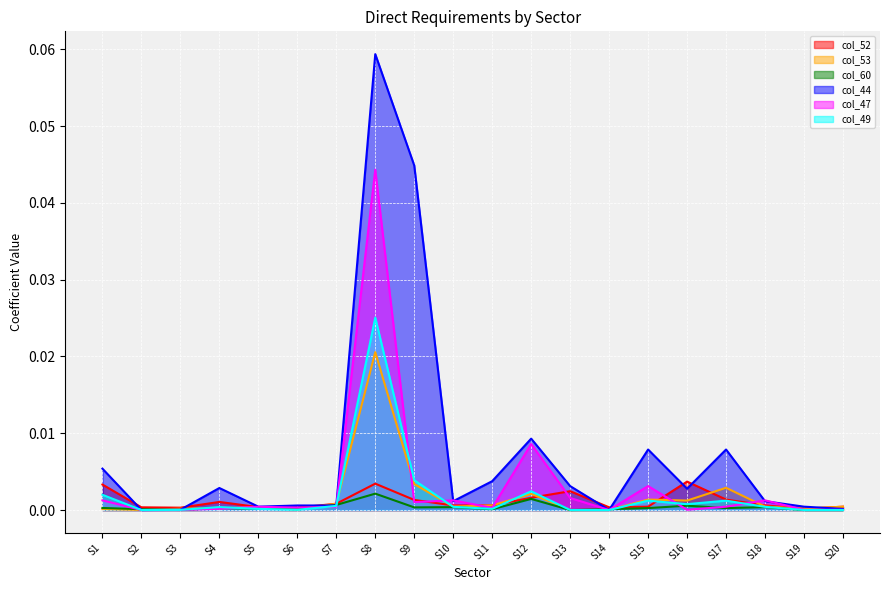

Reading left to right, what are all the values shown in this chart?

col_52: S1=0.0	S2=0.0	S3=0.0	S4=0.0	S5=0.0	S6=0.0	S7=0.0	S8=0.0	S9=0.0	S10=0.0	S11=0.0	S12=0.0	S13=0.0	S14=0.0	S15=0.0	S16=0.0	S17=0.0	S18=0.0	S19=0.0	S20=0.0
col_53: S1=0.0	S2=0.0	S3=0.0	S4=0.0	S5=0.0	S6=0.0	S7=0.0	S8=0.0	S9=0.0	S10=0.0	S11=0.0	S12=0.0	S13=0.0	S14=0.0	S15=0.0	S16=0.0	S17=0.0	S18=0.0	S19=0.0	S20=0.0
col_60: S1=0.0	S2=0.0	S3=0.0	S4=0.0	S5=0.0	S6=0.0	S7=0.0	S8=0.0	S9=0.0	S10=0.0	S11=0.0	S12=0.0	S13=0.0	S14=0.0	S15=0.0	S16=0.0	S17=0.0	S18=0.0	S19=0.0	S20=0.0
col_44: S1=0.0	S2=0.0	S3=0.0	S4=0.0	S5=0.0	S6=0.0	S7=0.0	S8=0.1	S9=0.0	S10=0.0	S11=0.0	S12=0.0	S13=0.0	S14=0.0	S15=0.0	S16=0.0	S17=0.0	S18=0.0	S19=0.0	S20=0.0
col_47: S1=0.0	S2=0.0	S3=0.0	S4=0.0	S5=0.0	S6=0.0	S7=0.0	S8=0.0	S9=0.0	S10=0.0	S11=0.0	S12=0.0	S13=0.0	S14=0.0	S15=0.0	S16=0.0	S17=0.0	S18=0.0	S19=0.0	S20=0.0
col_49: S1=0.0	S2=0.0	S3=0.0	S4=0.0	S5=0.0	S6=0.0	S7=0.0	S8=0.0	S9=0.0	S10=0.0	S11=0.0	S12=0.0	S13=0.0	S14=0.0	S15=0.0	S16=0.0	S17=0.0	S18=0.0	S19=0.0	S20=0.0